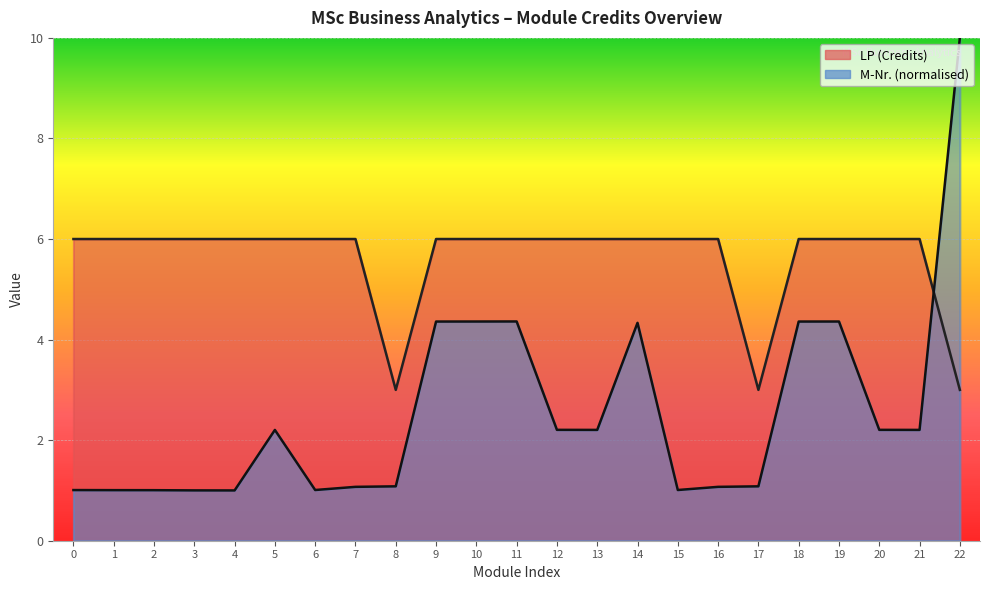

What is the value of the M-Nr. (scaled) point at the 13th from the left?

2.2